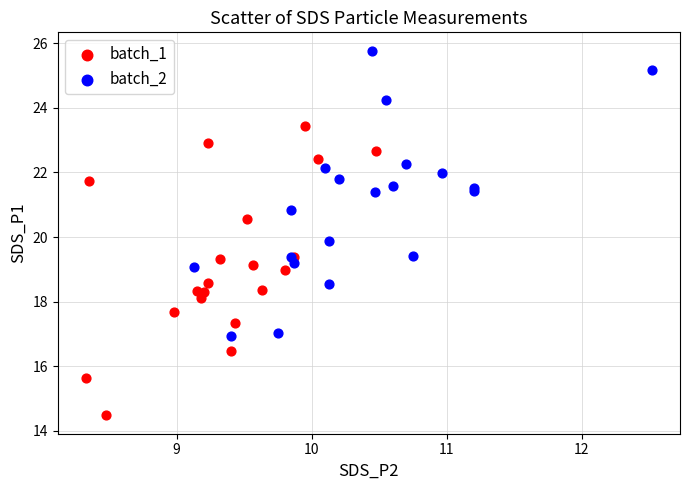

Which series has the widest spread of Y values?

batch_1